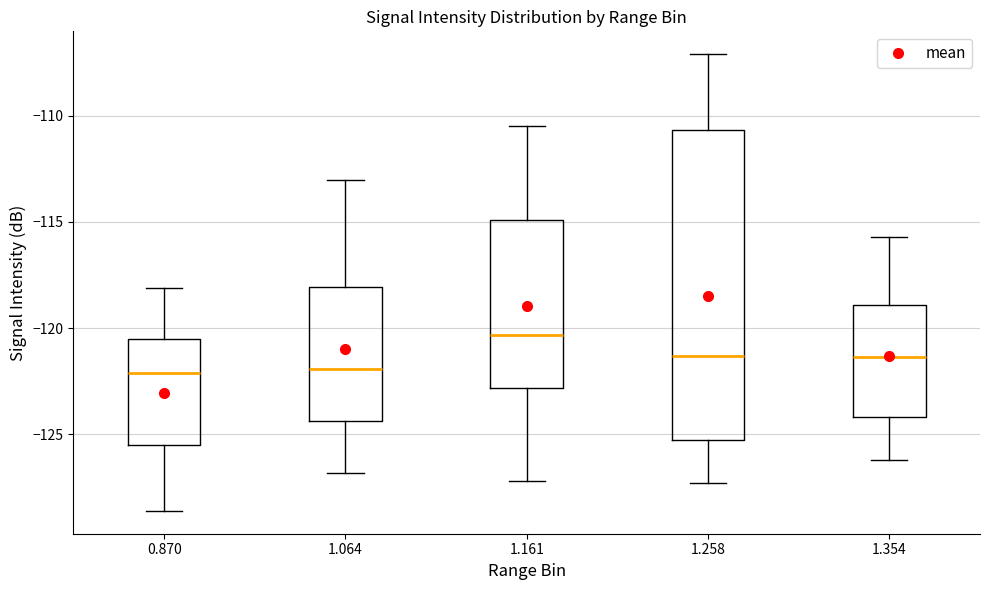

Comparing the boxes themselves (not the whiskers), which one is the tallest?

1.258